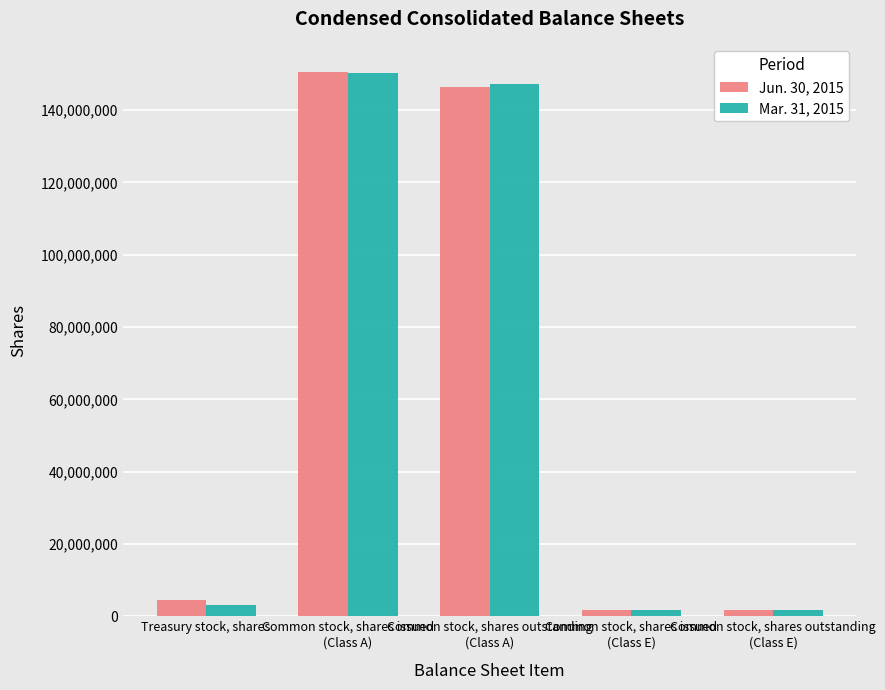

Rank the series by their average value, from lowest to highest.

Mar. 31, 2015, Jun. 30, 2015